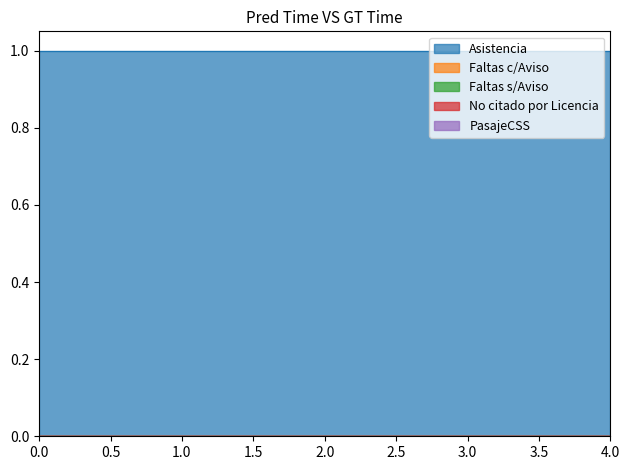

Between 1 and 1, which is larger?

1